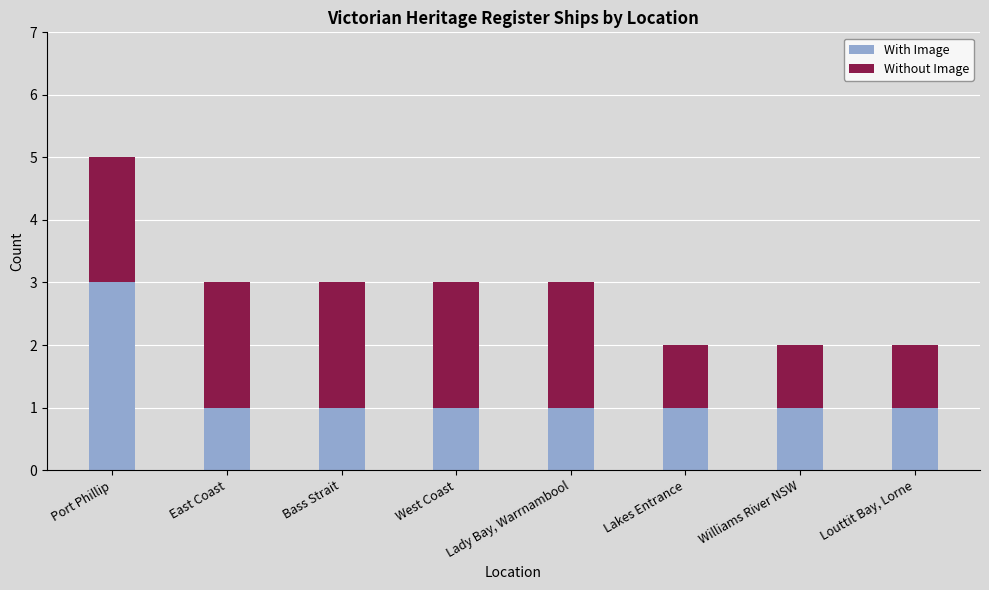

What is the sum of the With Image values at Louttit Bay, Lorne and Port Phillip?

4